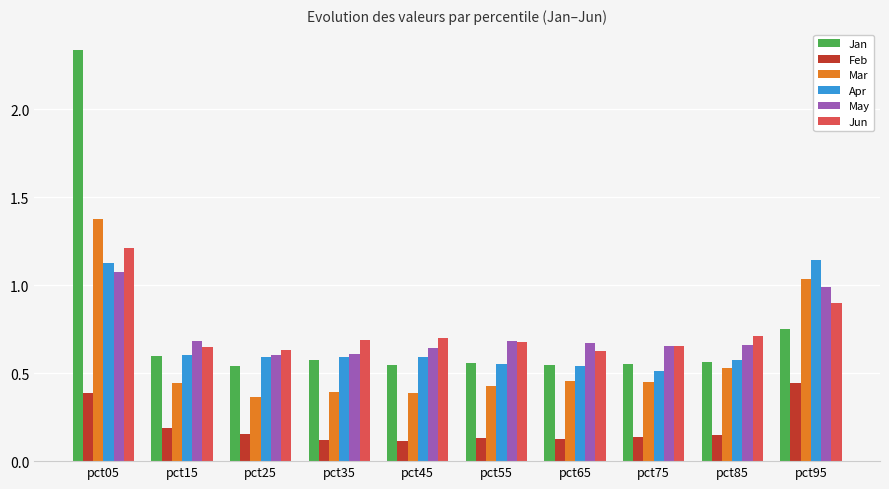

What is the highest value of the Jun series?

1.2